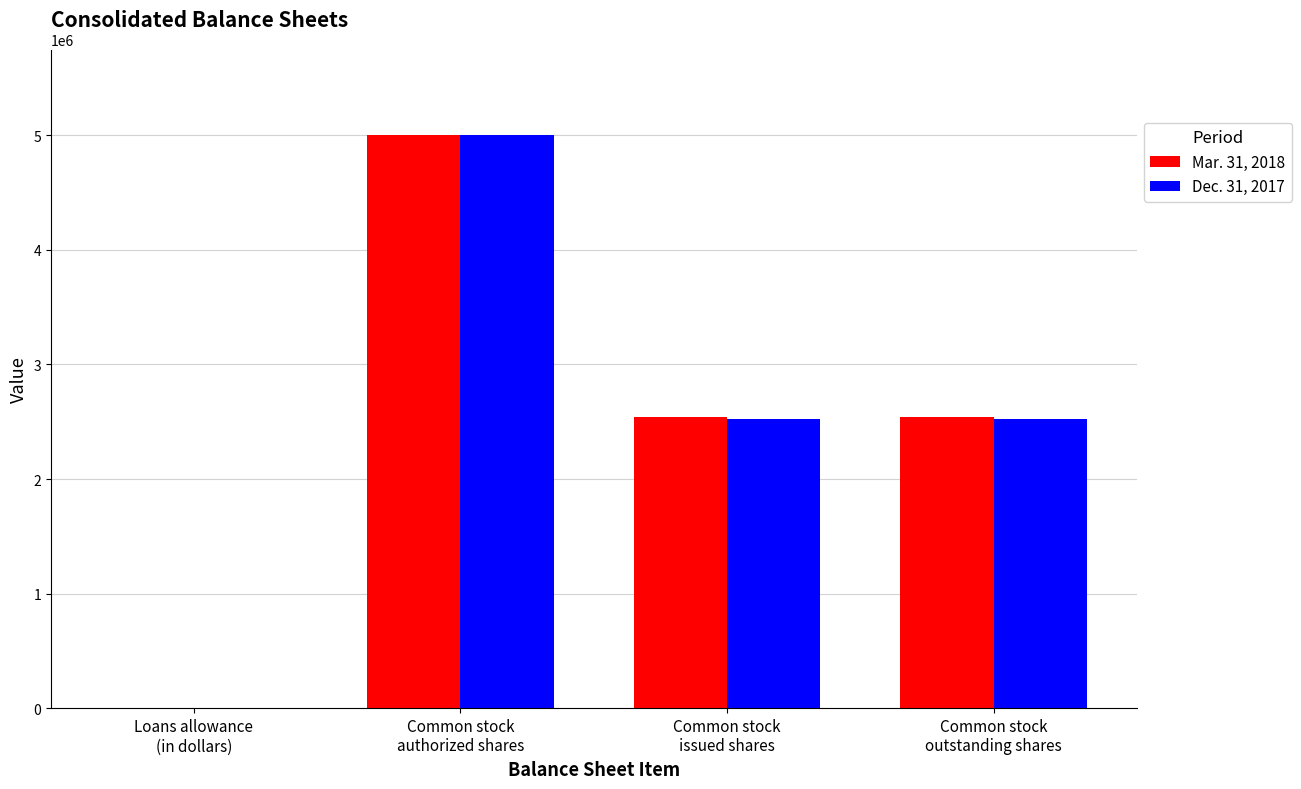

What is the maximum value shown in the chart?

5000000